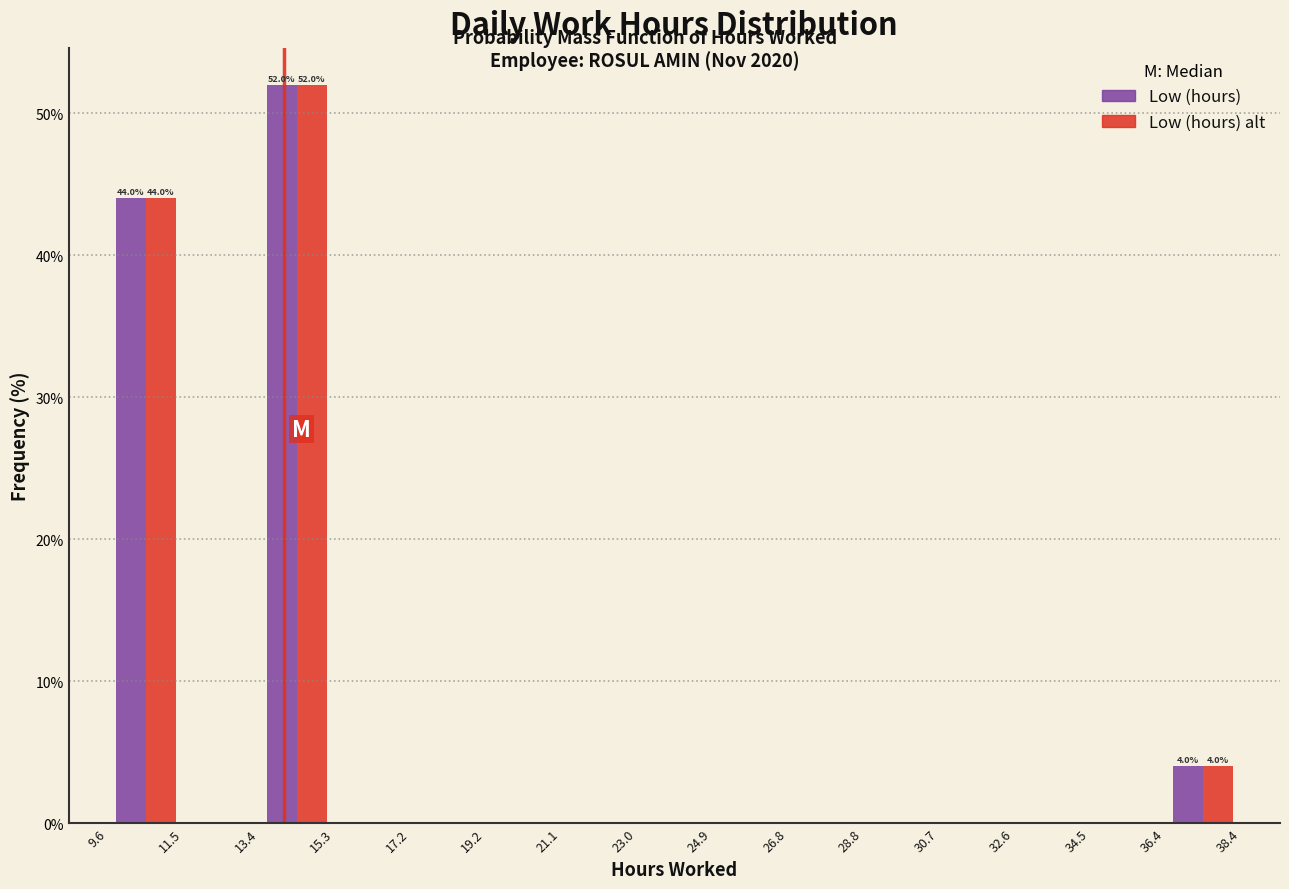

In the Low (hours) alt series, which range on the x-axis has the tallest bar?

13.4 to 15.3